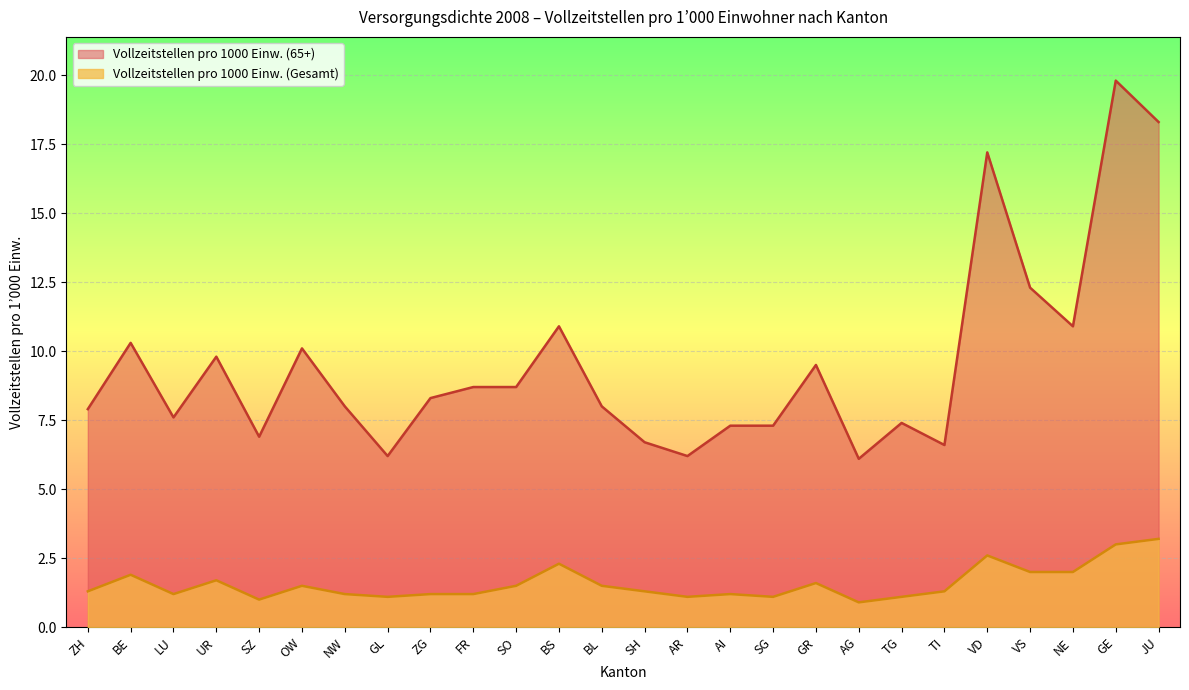

Reading left to right, what are all the values shown in this chart?

Vollzeitstellen pro 1000 Einw. (Gesamt): ZH=1.3	BE=1.9	LU=1.2	UR=1.7	SZ=1.0	OW=1.5	NW=1.2	GL=1.1	ZG=1.2	FR=1.2	SO=1.5	BS=2.3	BL=1.5	SH=1.3	AR=1.1	AI=1.2	SG=1.1	GR=1.6	AG=0.9	TG=1.1	TI=1.3	VD=2.6	VS=2.0	NE=2.0	GE=3.0	JU=3.2
Vollzeitstellen pro 1000 Einw. (65+): ZH=7.9	BE=10.3	LU=7.6	UR=9.8	SZ=6.9	OW=10.1	NW=8.0	GL=6.2	ZG=8.3	FR=8.7	SO=8.7	BS=10.9	BL=8.0	SH=6.7	AR=6.2	AI=7.3	SG=7.3	GR=9.5	AG=6.1	TG=7.4	TI=6.6	VD=17.2	VS=12.3	NE=10.9	GE=19.8	JU=18.3